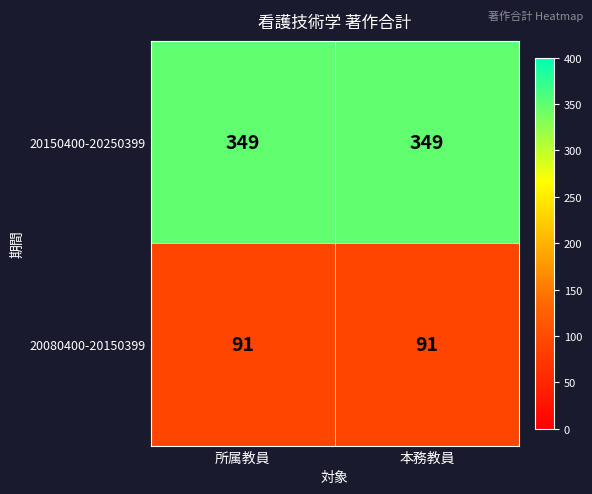

The 20080400-20150399 series shows 162 at 本務教員. True or false?

False